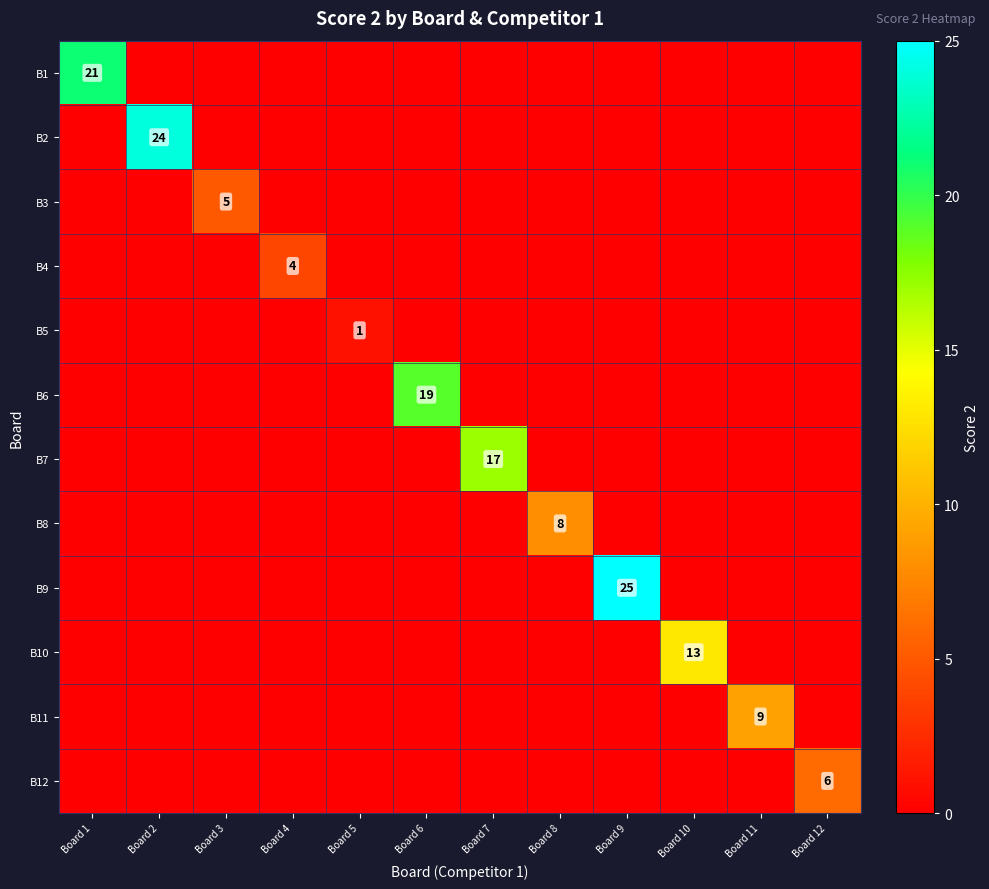

Is it true that B6 equals 19 at Board 6?

True